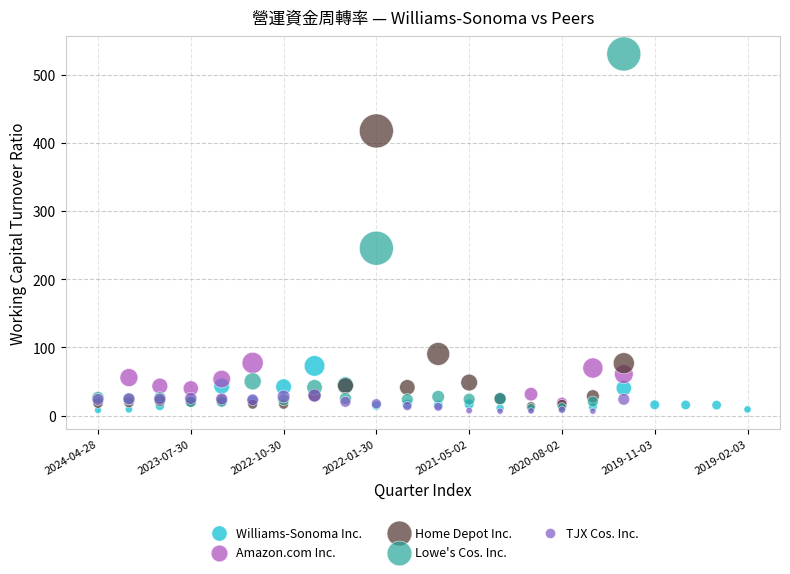

Which series contains the highest Y value?

Lowe's Cos. Inc.